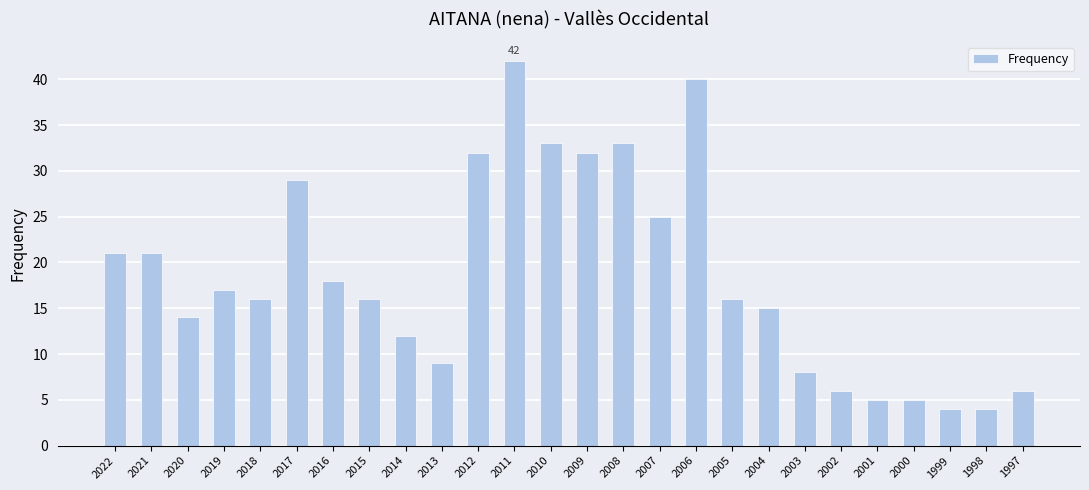

What is the sum of the values at 2001 and 2002?

11